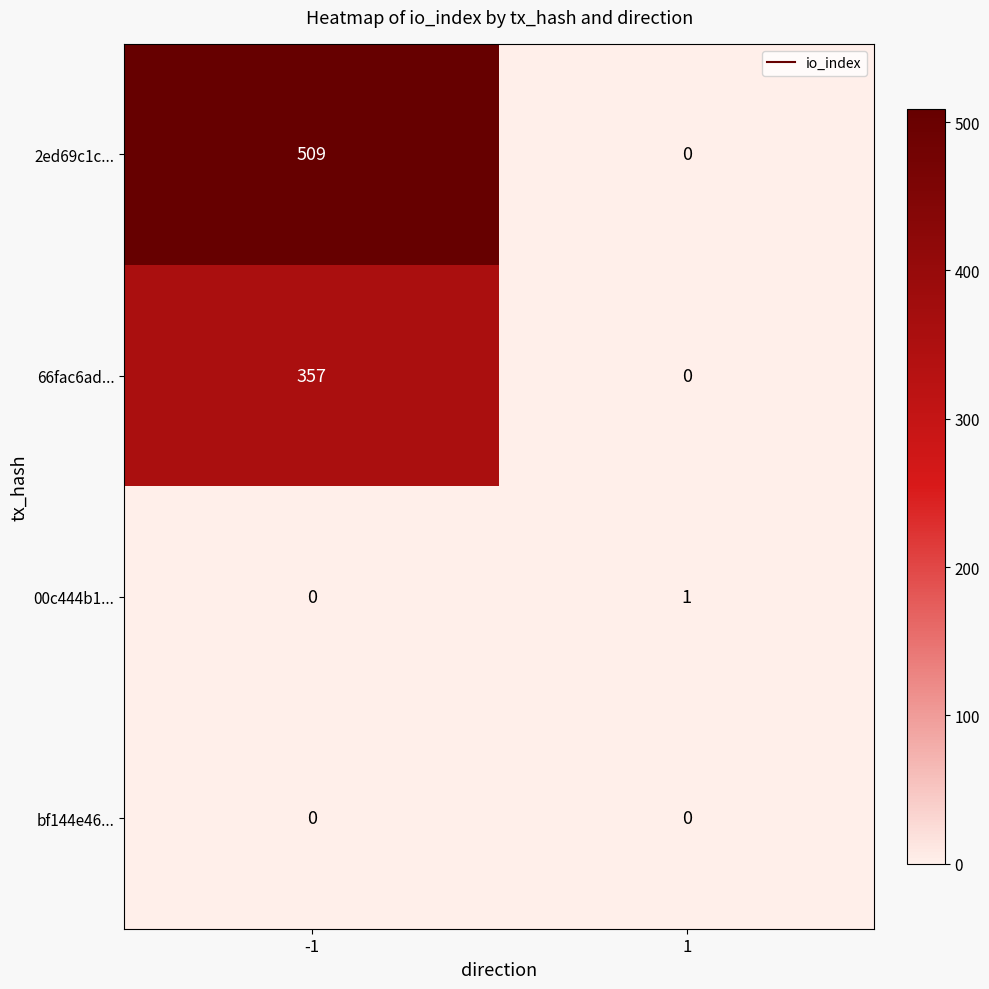

True or false: 2ed69c1c... has a value of -233 at 1.

False